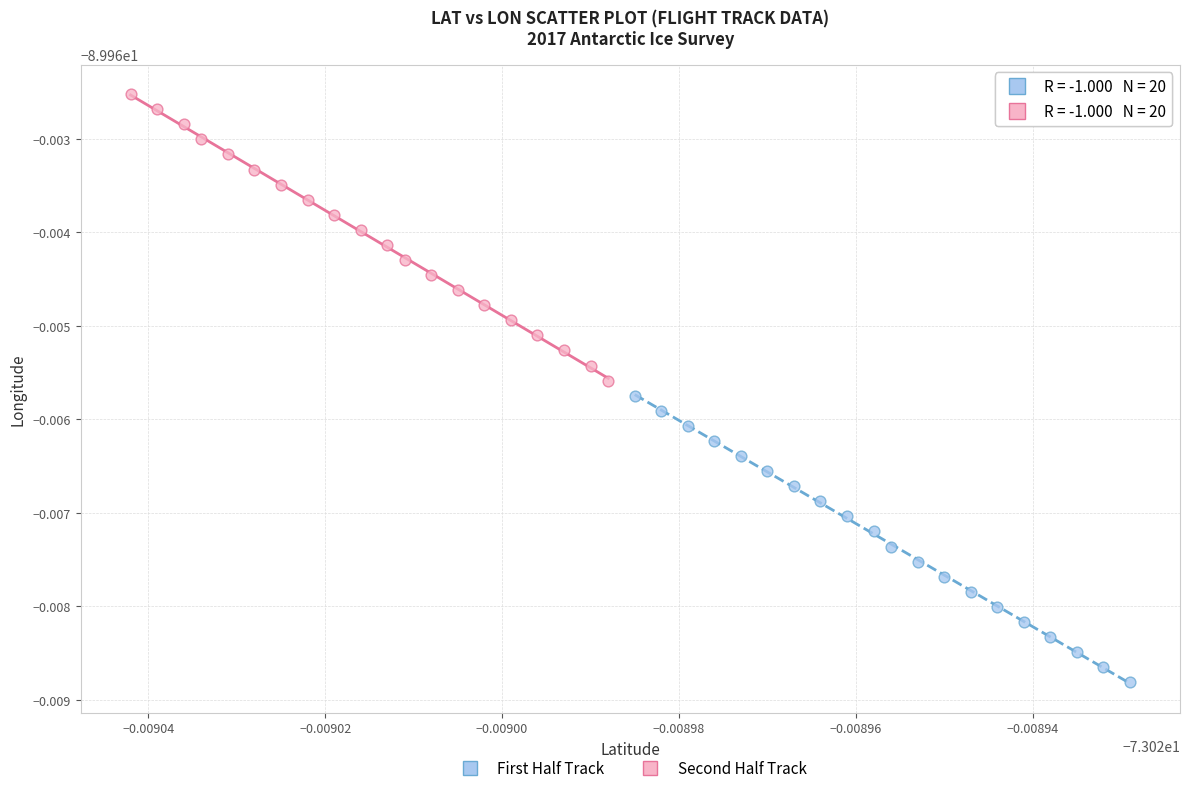

Which series reaches the maximum Y coordinate?

Second Half Track